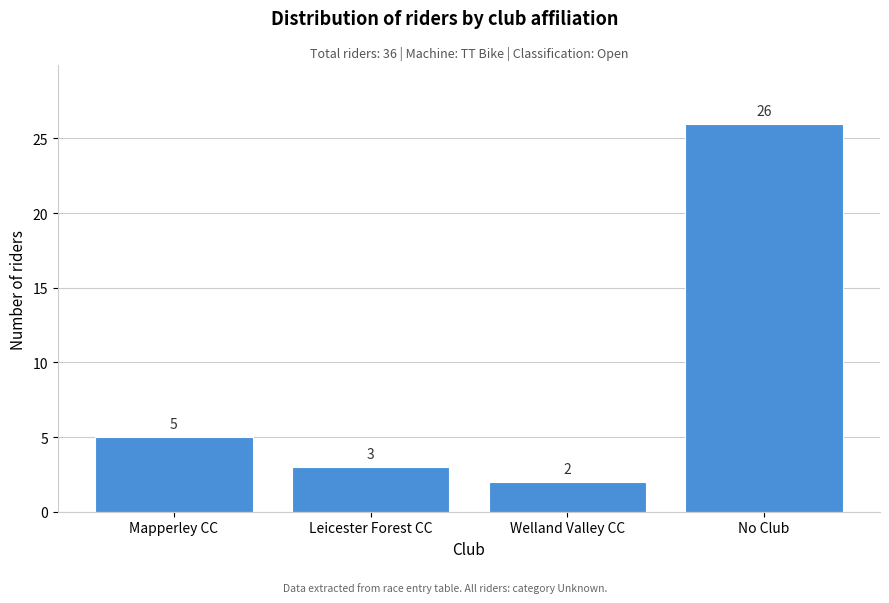

Reading left to right, list all the values displayed in this chart.

Mapperley CC=5	Leicester Forest CC=3	Welland Valley CC=2	No Club=26